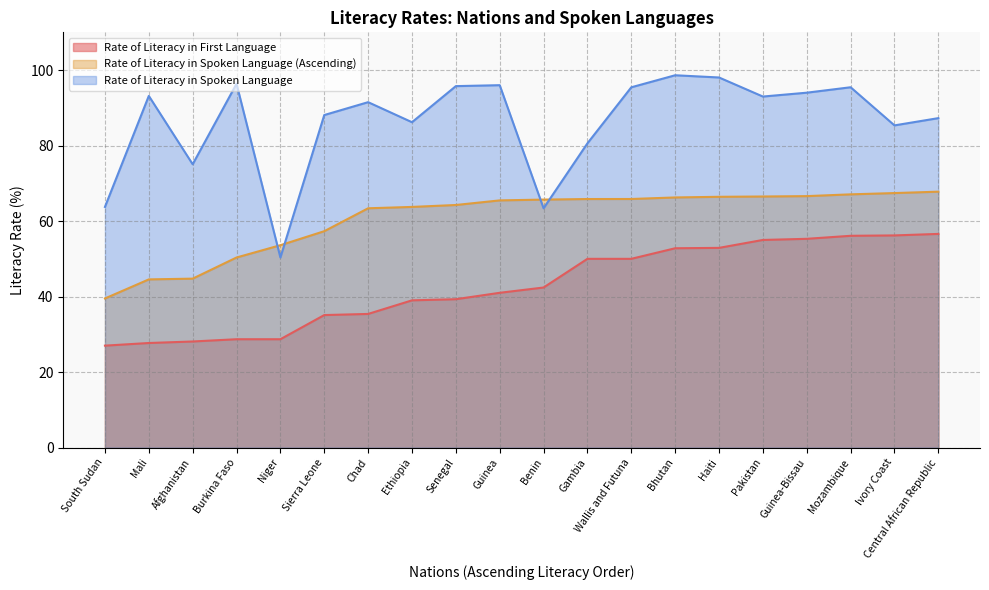

Reading right to left, extract all data points from this chart.

Rate of Literacy in First Language: 56.6	56.2	56.1	55.3	55.0	52.9	52.8	50.0	50.0	42.4	41.0	39.3	39.0	35.4	35.1	28.7	28.7	28.1	27.7	27.0
Rate of Literacy in Spoken Language (Ascending): 67.8	67.4	67.1	66.6	66.5	66.4	66.3	65.8	65.8	65.7	65.5	64.3	63.8	63.4	57.3	53.6	50.4	44.8	44.5	39.5
Rate of Literacy in Spoken Language: 87.3	85.3	95.5	94.0	93.0	98.0	98.6	95.4	80.6	63.4	96.0	95.8	86.2	91.5	88.1	50.4	96.4	75.0	93.2	63.8